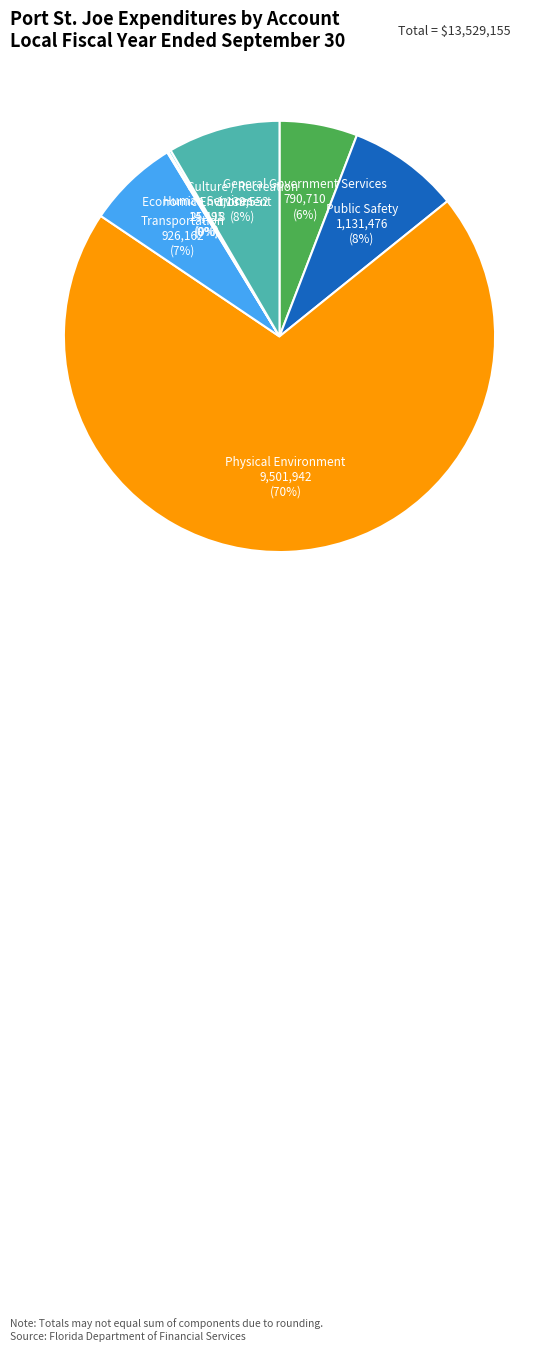

Is there any slice that represents more than half of the pie?

Yes